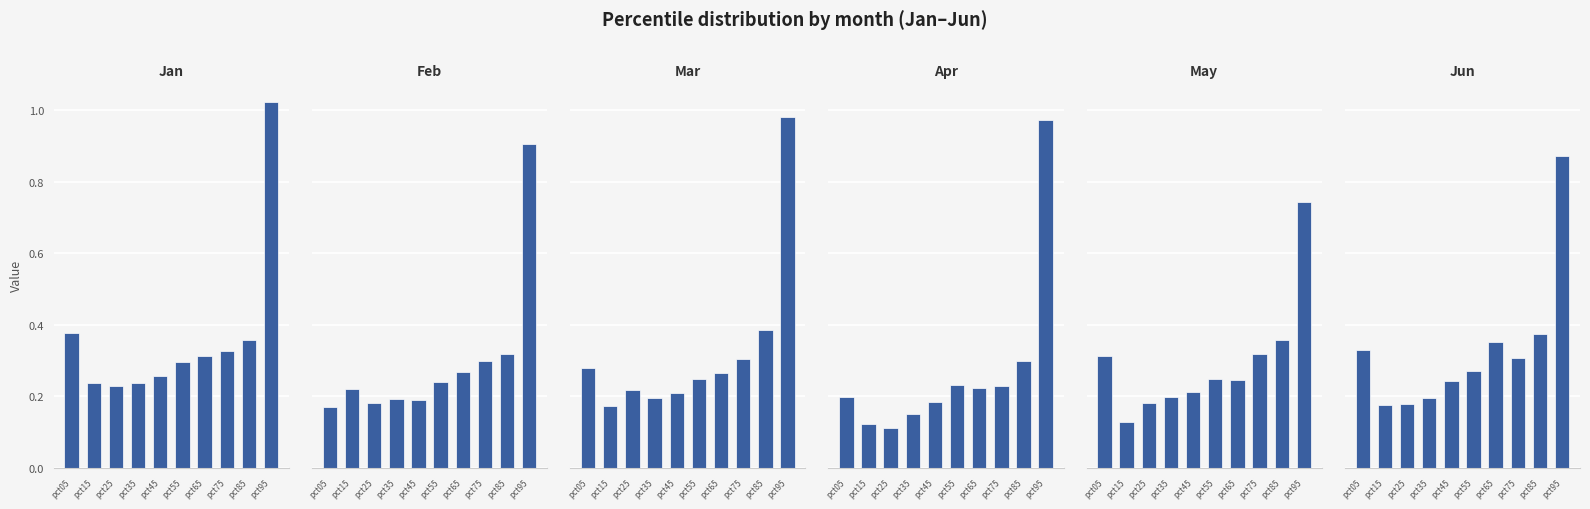

At which label is Jun closest to 0?

pct15